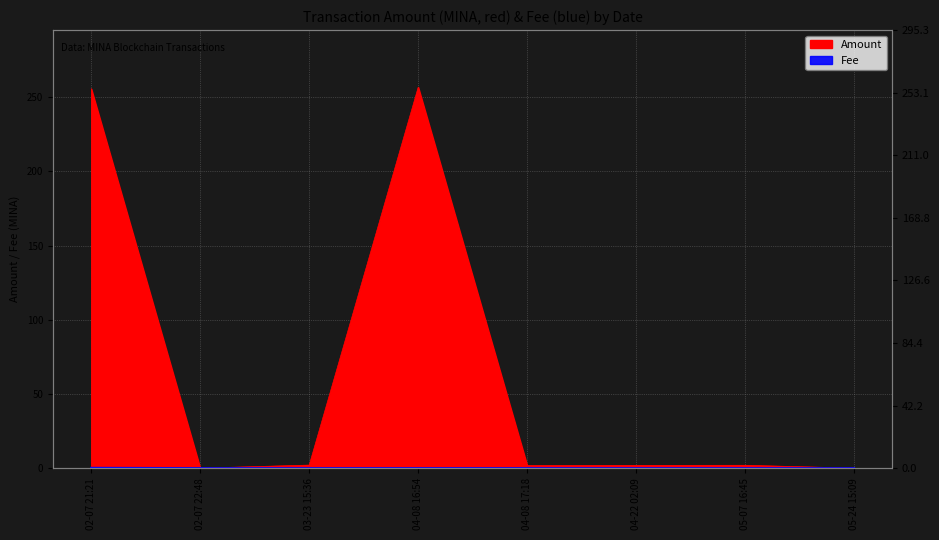

What is the total value across all series at 03-23 15:36?

2.1